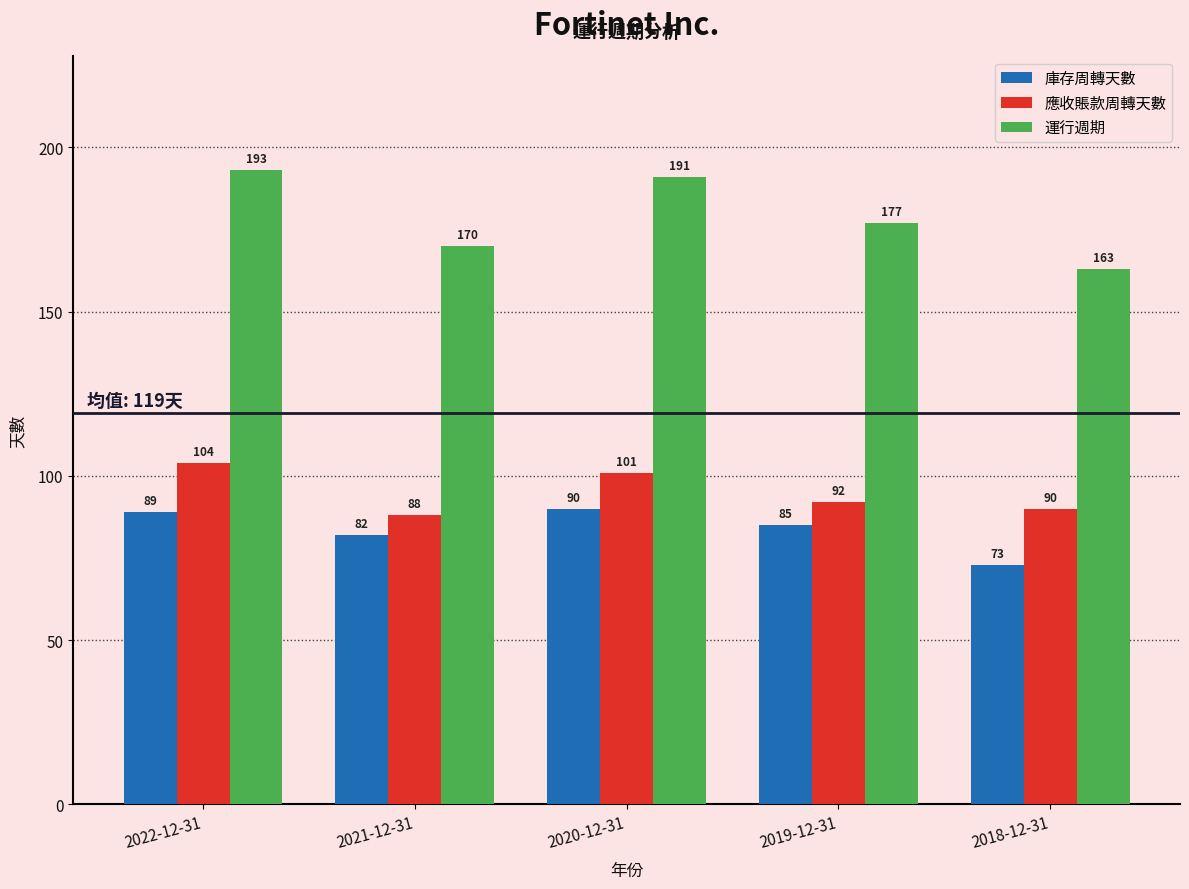

Reading left to right, extract all data points from this chart.

庫存周轉天數: 89	82	90	85	73
應收賬款周轉天數: 104	88	101	92	90
運行週期: 193	170	191	177	163